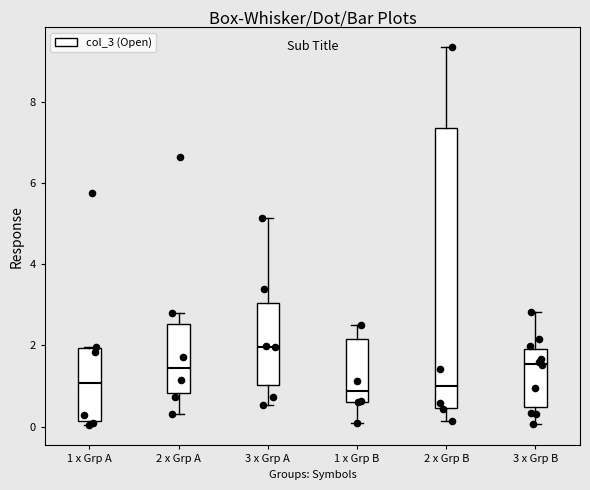

Reading left to right, transcribe this box plot: for each box, give where its median line is, the range the box spans, and where its two whiskers end, as read against the y-axis. The values are not printed on the chart, so give them approximately, as read against the axis.

1 x Grp A: median 1.0, box 0.2 to 2.0, whiskers 0.0 to 2.0
2 x Grp A: median 1.4, box 0.8 to 2.6, whiskers 0.4 to 2.8
3 x Grp A: median 2.0, box 1.0 to 3.0, whiskers 0.6 to 5.2
1 x Grp B: median 0.8, box 0.6 to 2.2, whiskers 0.0 to 2.4
2 x Grp B: median 1.0, box 0.4 to 7.4, whiskers 0.2 to 9.4
3 x Grp B: median 1.6, box 0.4 to 2.0, whiskers 0.0 to 2.8